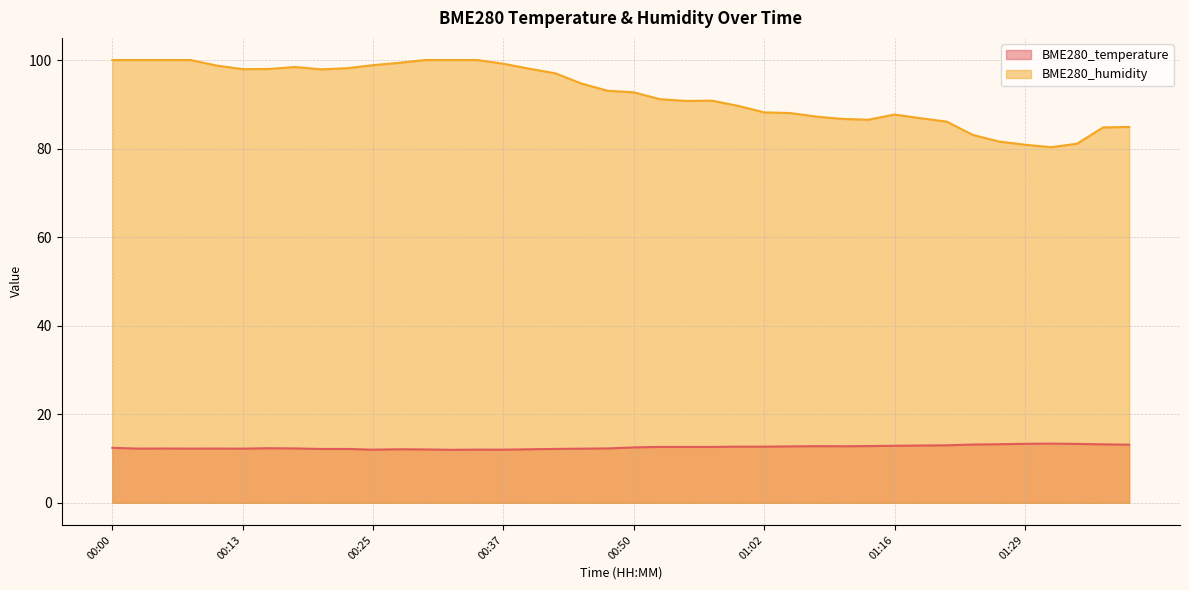

Which series has the largest total across all categories?

BME280_humidity